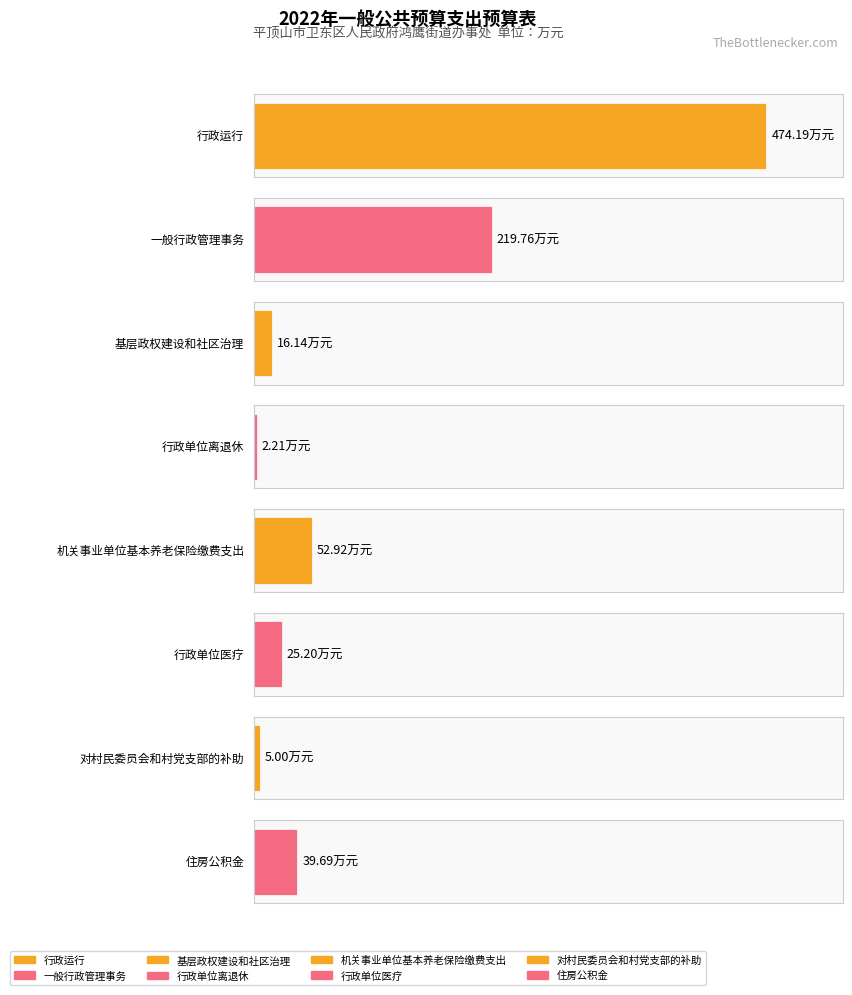

List the labels in order of value, smallest first.

行政单位离退休, 对村民委员会和村党支部的补助, 基层政权建设和社区治理, 行政单位医疗, 住房公积金, 机关事业单位基本养老保险缴费支出, 一般行政管理事务, 行政运行